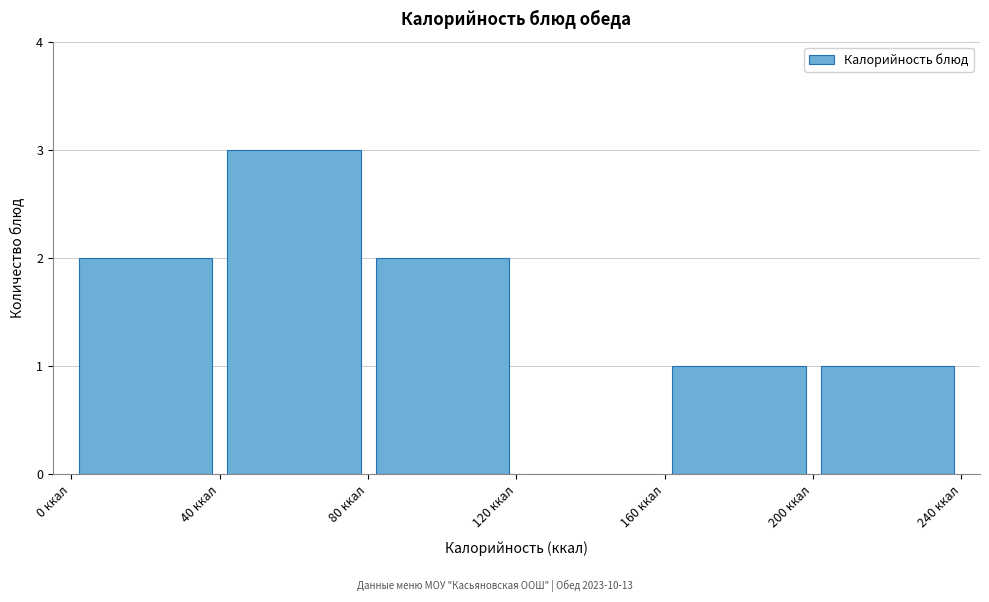

Reading left to right, transcribe this chart: for each bar, give the range it covers on the x-axis and its height. The values are not printed on the chart, so give them approximately, as read against the axis.

0 to 40: 2
40 to 80: 3
80 to 120: 2
120 to 160: 0
160 to 200: 1
200 to 240: 1